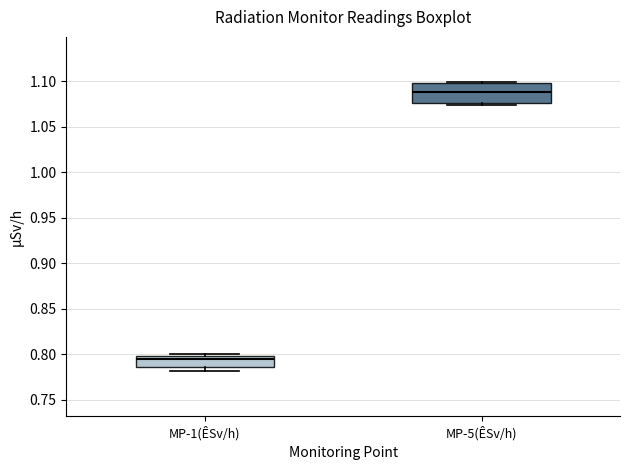

Reading left to right, read every box against the y-axis: the position of its median line, the range the box covers, and the ends of its whiskers. The values are not printed on the chart, so give them approximately, as read against the axis.

MP-1(ÊSv/h): median 0.795, box 0.785 to 0.800, whiskers 0.780 to 0.800 (just above the box's upper edge)
MP-5(ÊSv/h): median 1.090, box 1.075 to 1.100, whiskers 1.075 (just below the box's lower edge) to 1.100